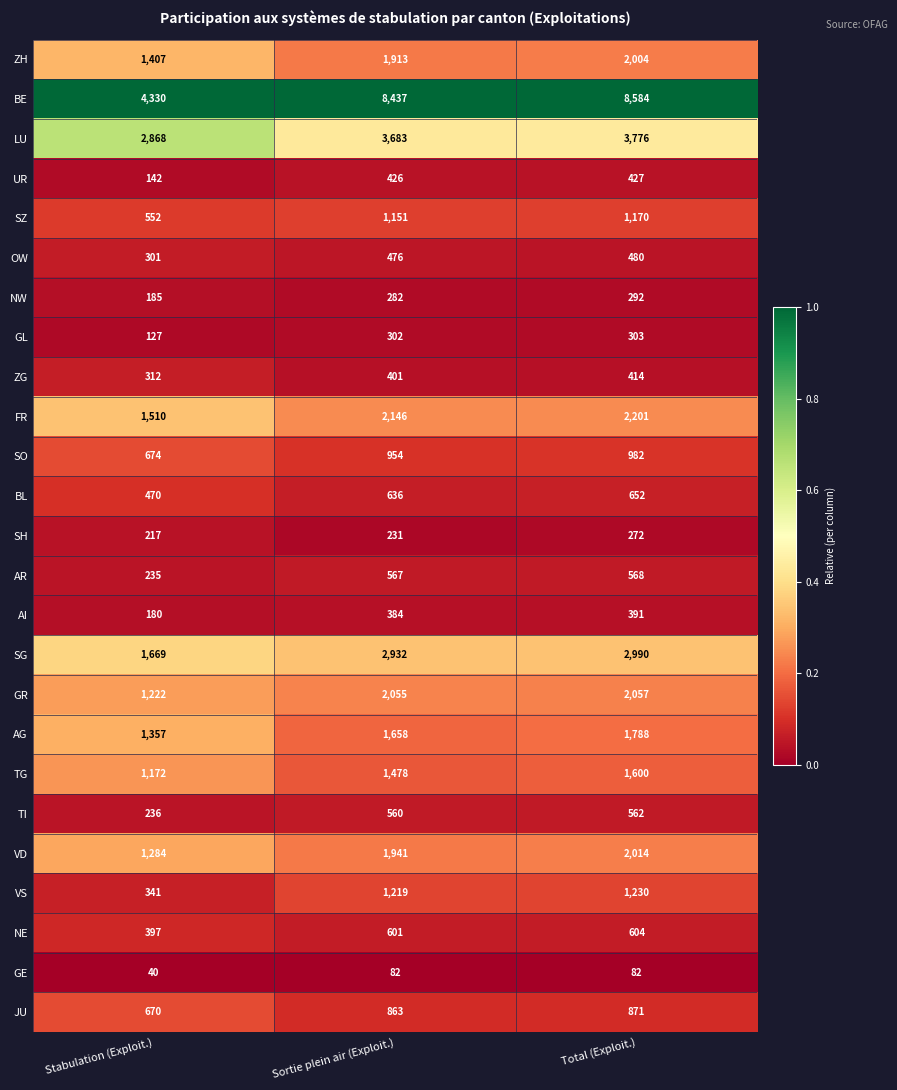

At which category is the sum across all series the highest?

Total (Exploit.)